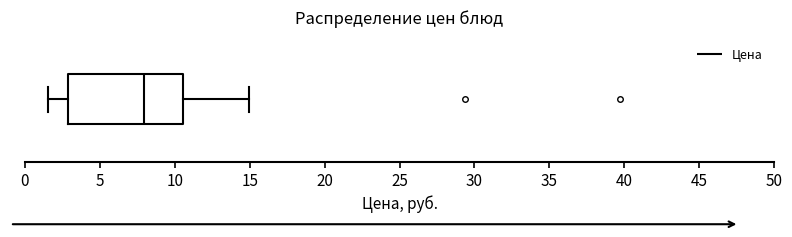

Where is the right edge of the box on the x-axis? The values are not printed on the chart, so give them approximately, as read against the axis.

10.5